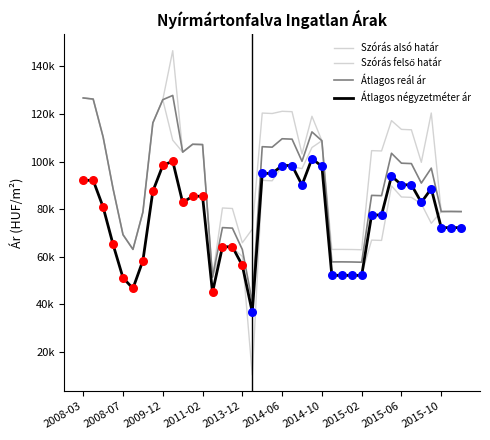

Which series has the largest total across all categories?

Szórás felső határ